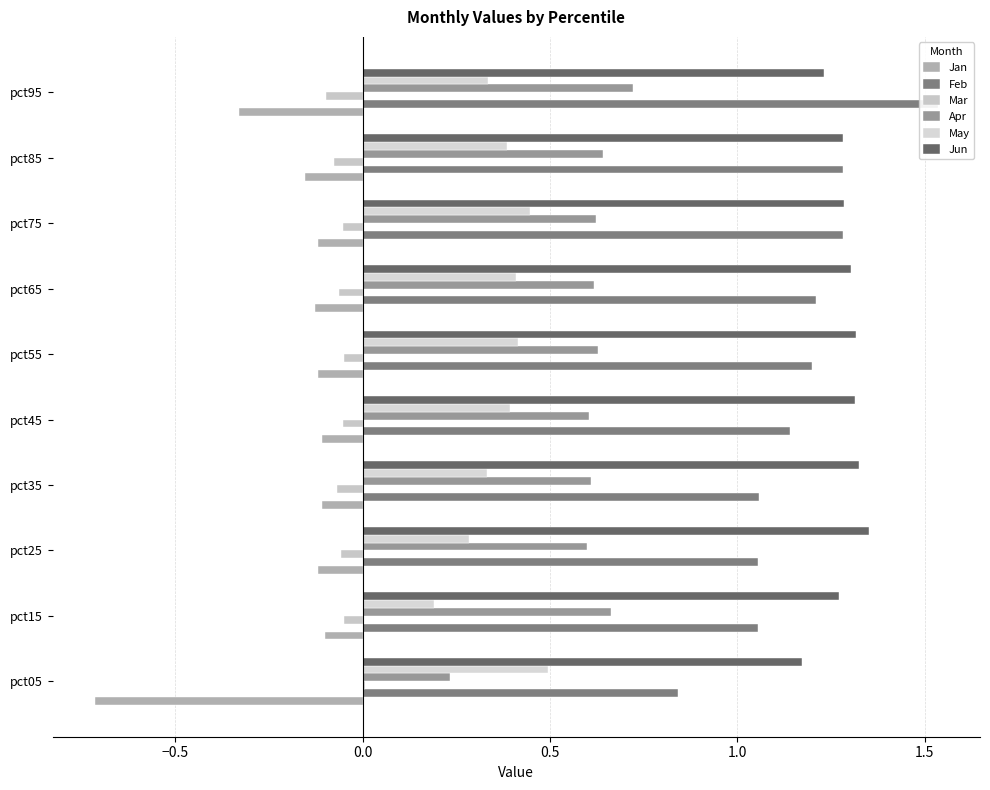

What is the sum of all Jan values?

-2.0